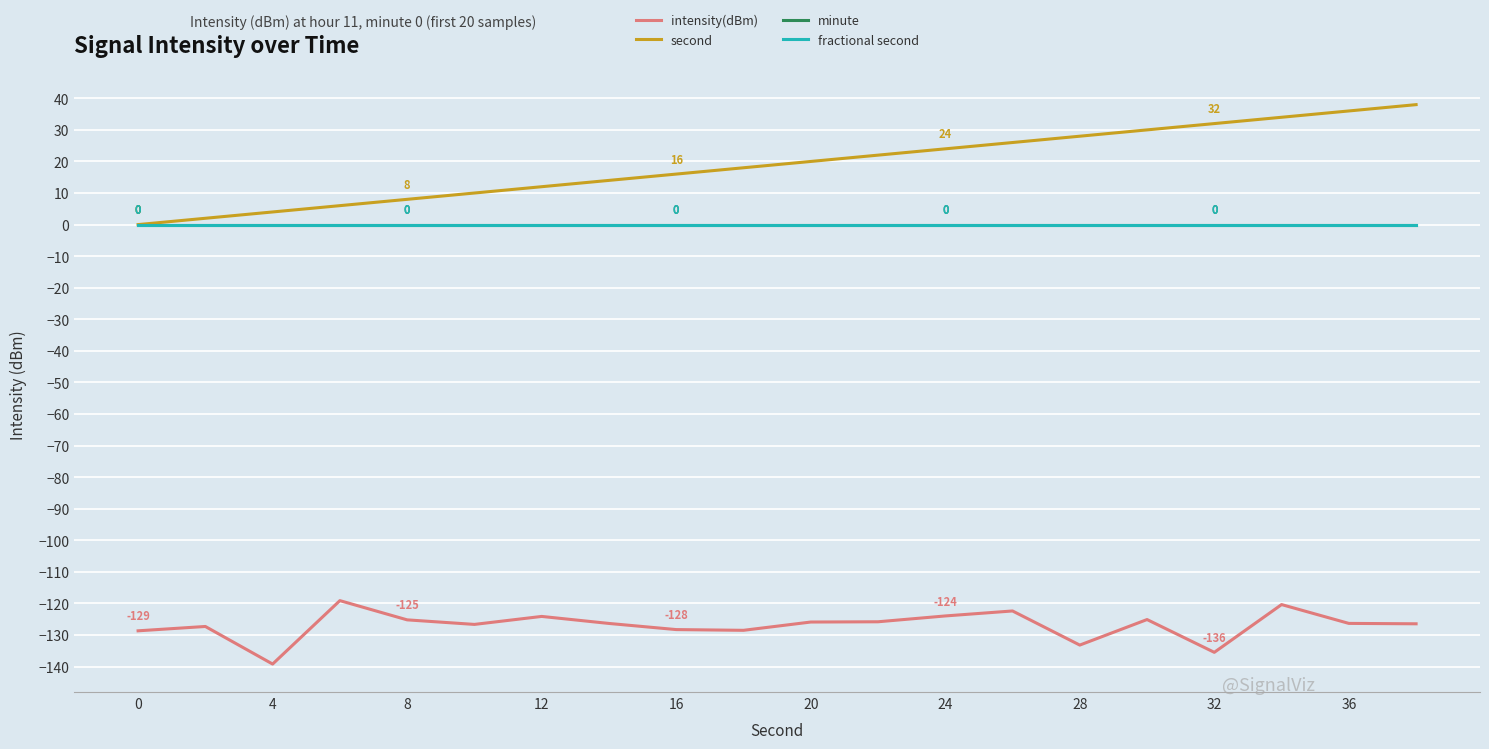

Reading left to right, what are all the values shown in this chart?

intensity(dBm): -128.7	-127.3	-139.2	-119.1	-125.2	-126.7	-124.1	-126.4	-128.3	-128.5	-125.9	-125.8	-124.0	-122.4	-133.2	-125.1	-135.5	-120.4	-126.3	-126.5
second: 0.0	2.0	4.0	6.0	8.0	10.0	12.0	14.0	16.0	18.0	20.0	22.0	24.0	26.0	28.0	30.0	32.0	34.0	36.0	38.0
minute: 0.0	0.0	0.0	0.0	0.0	0.0	0.0	0.0	0.0	0.0	0.0	0.0	0.0	0.0	0.0	0.0	0.0	0.0	0.0	0.0
fractional second: 0.0	0.0	0.0	0.0	0.0	0.0	0.0	0.0	0.0	0.0	0.0	0.0	0.0	0.0	0.0	0.0	0.0	0.0	0.0	0.0